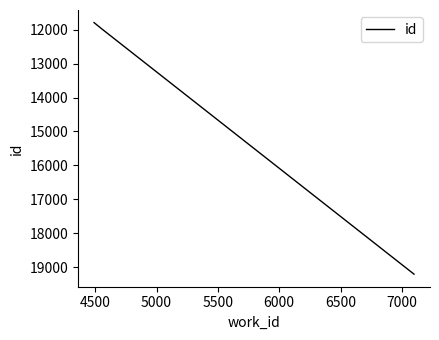

What is the greatest value displayed?

19203